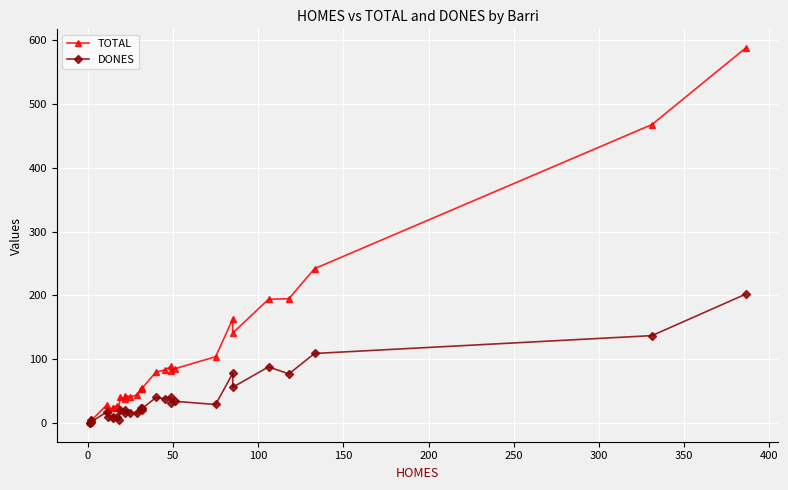

How many lines are shown in the chart?

2